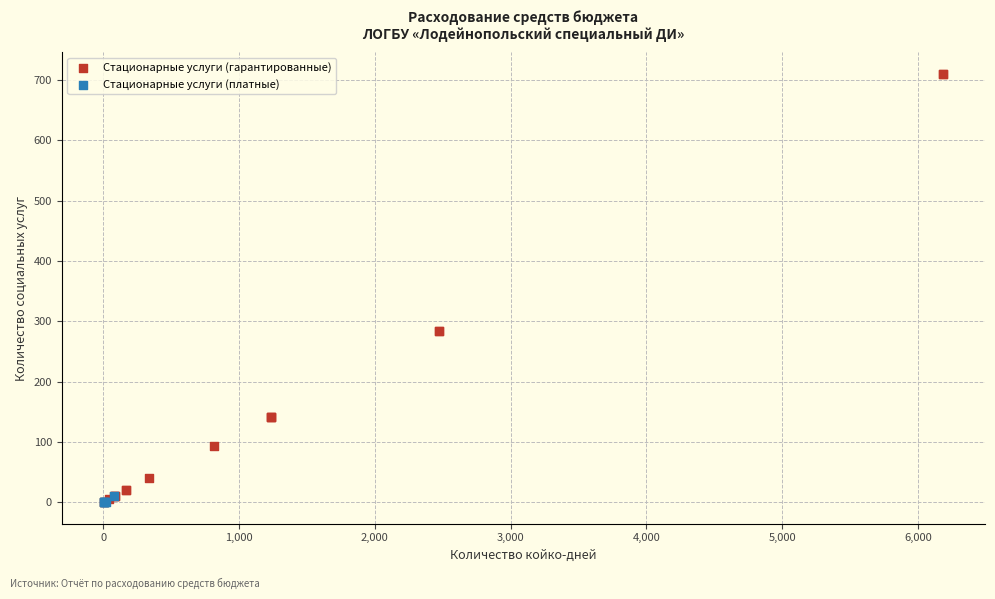

Which series reaches the maximum Y coordinate?

Стационарные услуги (гарантированные)